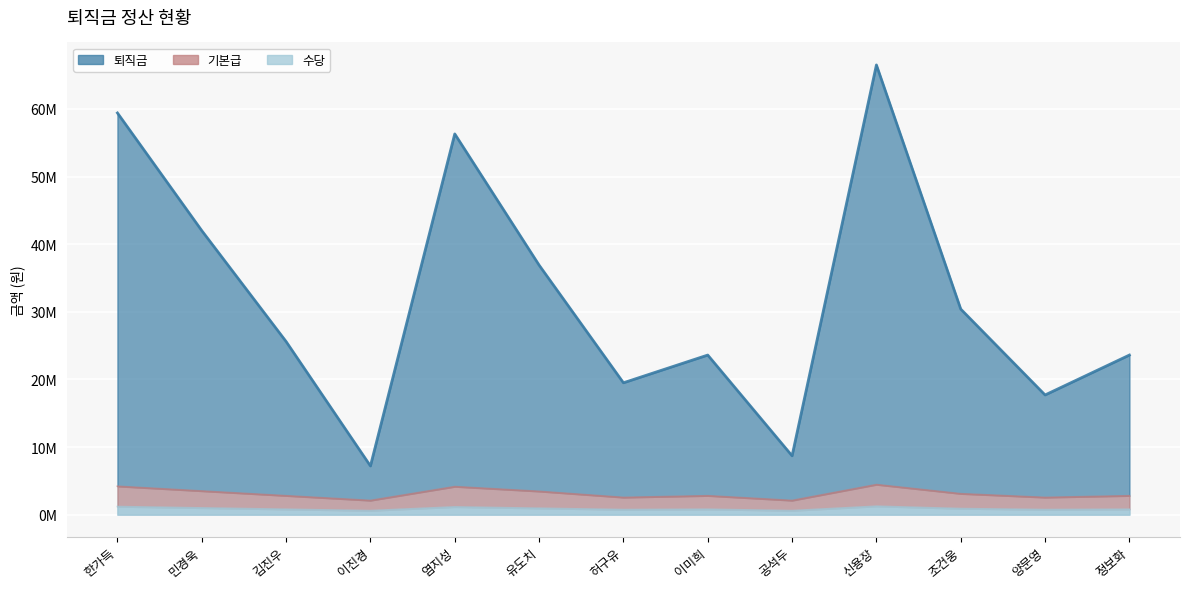

What is the difference between the highest and lowest values at 한가득?

58200000